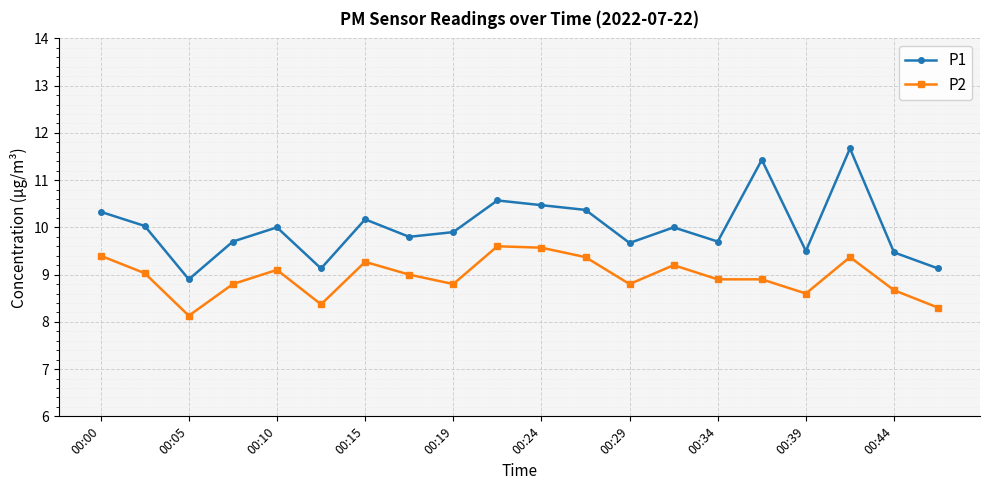

True or false: P1 and P2 cross at least once.

False